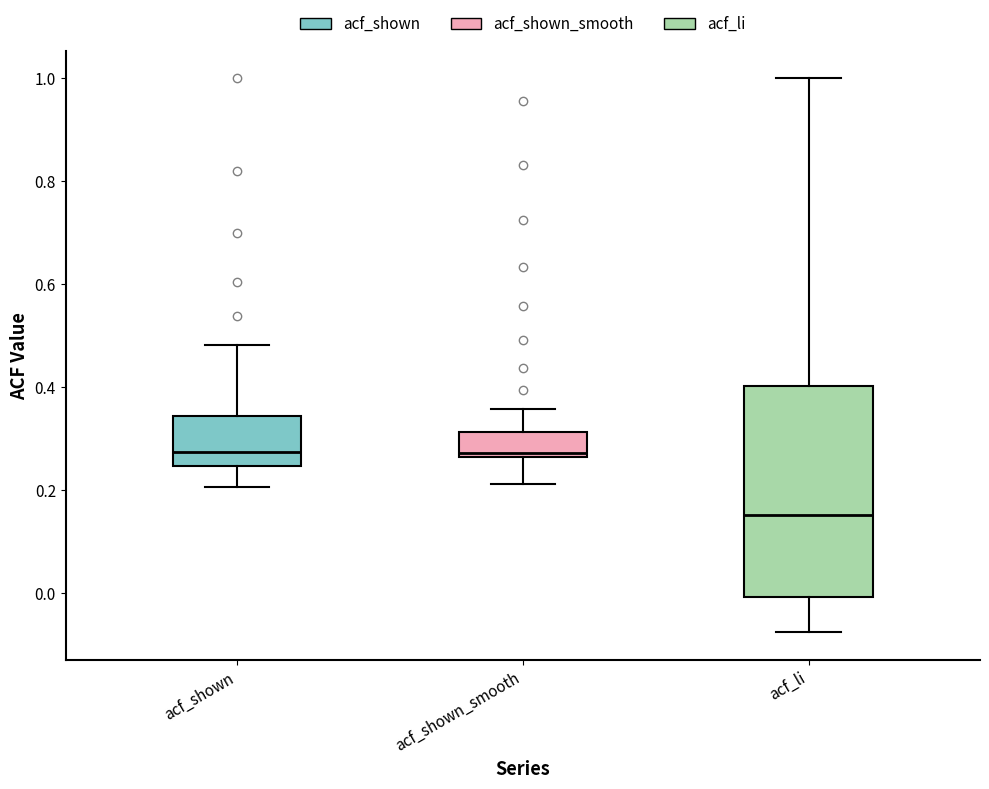

Which box is the tallest, from its lower edge to its upper edge?

acf_li